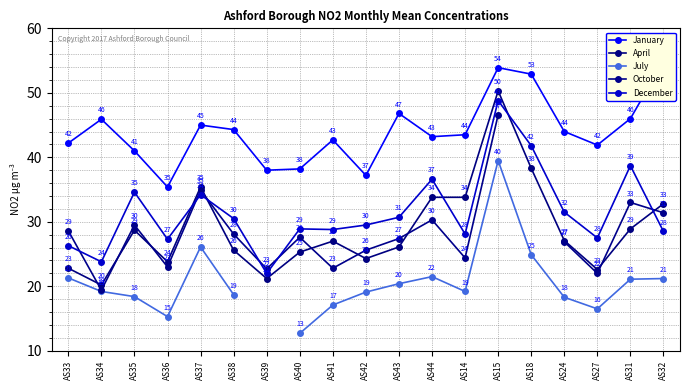

What is the difference between the October values at AS43 and AS41?

4.6